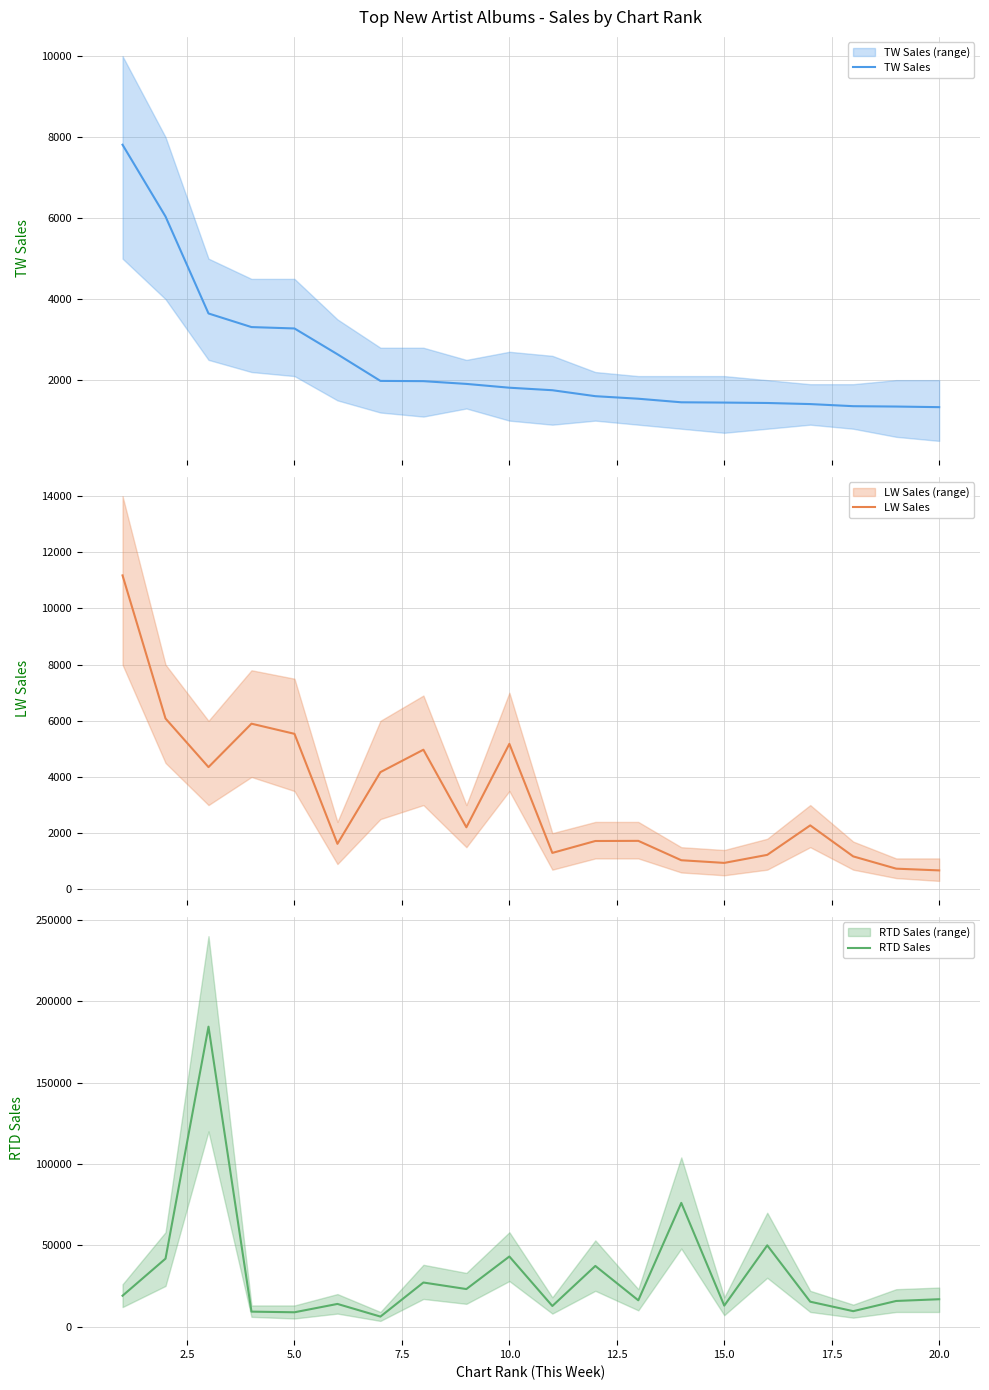

The RTD Sales series shows 11711 at 20.0. True or false?

False